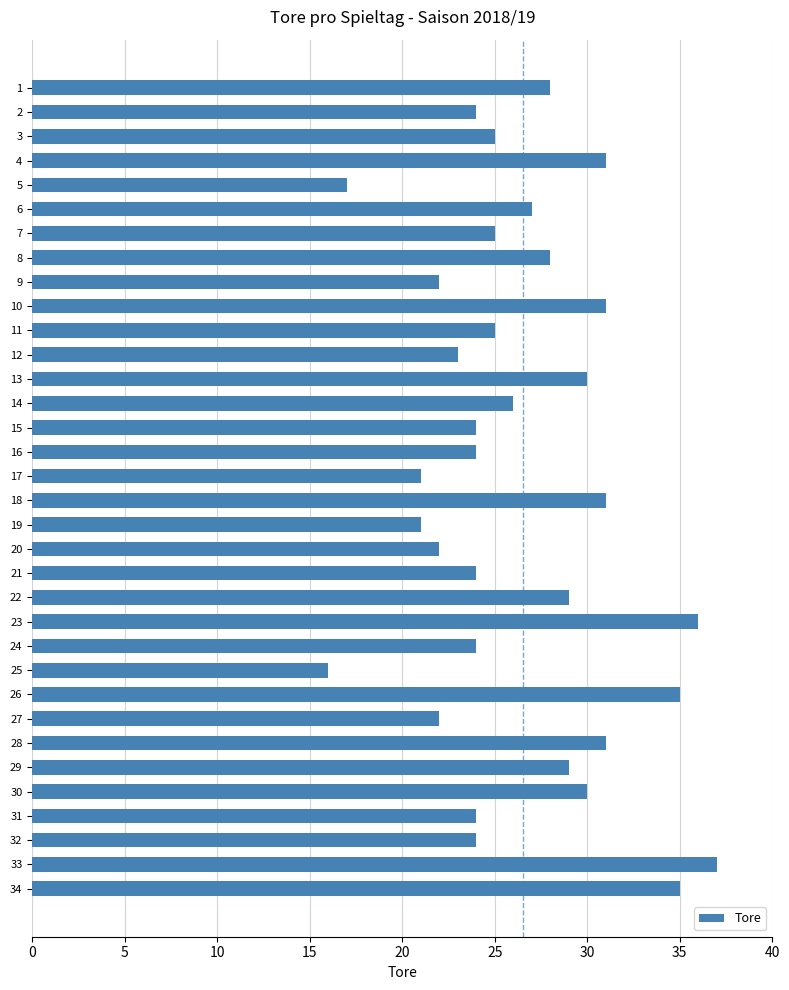

What is the sum of all values?

901